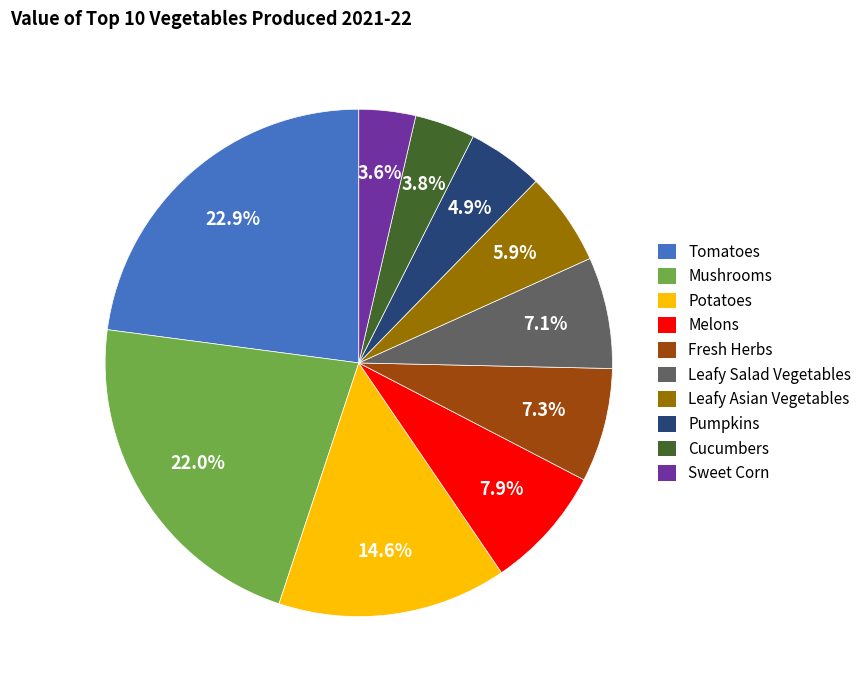

How many segments does this pie chart have?

10